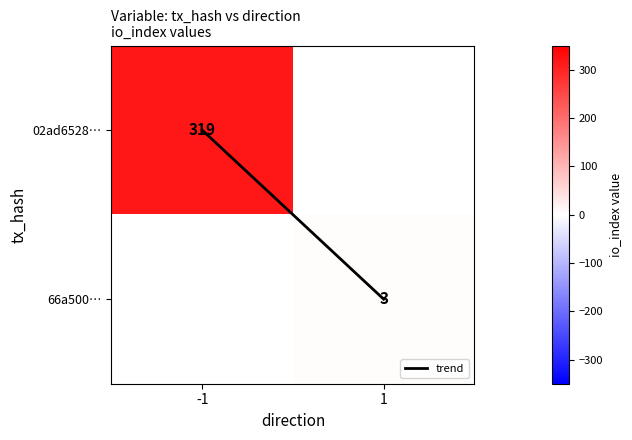

What is the average value of the trend series?

0.5